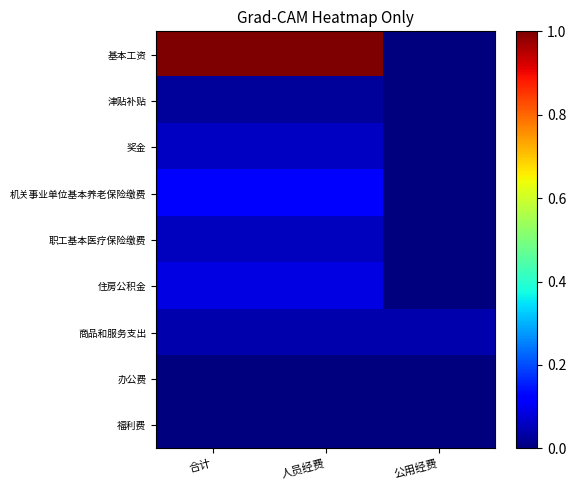

Reading left to right, list all the values displayed in this chart.

基本工资: 合计=1.0	人员经费=1.0	公用经费=0.0
津贴补贴: 合计=0.0	人员经费=0.0	公用经费=0.0
奖金: 合计=0.1	人员经费=0.1	公用经费=0.0
机关事业单位基本养老保险缴费: 合计=0.1	人员经费=0.1	公用经费=0.0
职工基本医疗保险缴费: 合计=0.1	人员经费=0.1	公用经费=0.0
住房公积金: 合计=0.1	人员经费=0.1	公用经费=0.0
商品和服务支出: 合计=0.0	人员经费=0.0	公用经费=0.0
办公费: 合计=0.0	人员经费=0.0	公用经费=0.0
福利费: 合计=0.0	人员经费=0.0	公用经费=0.0